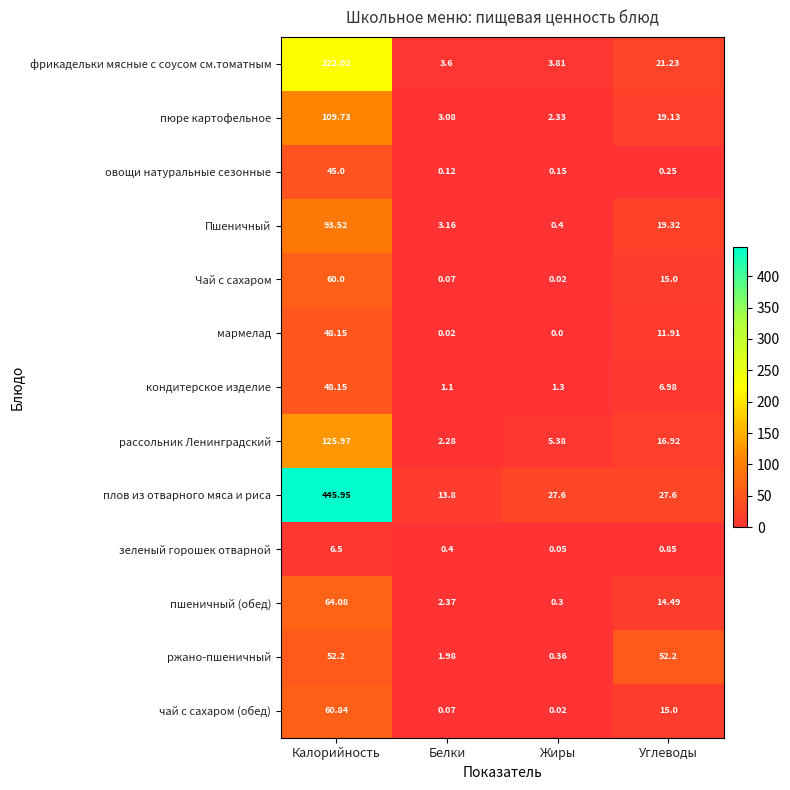

Count the number of categories in the chart.

4